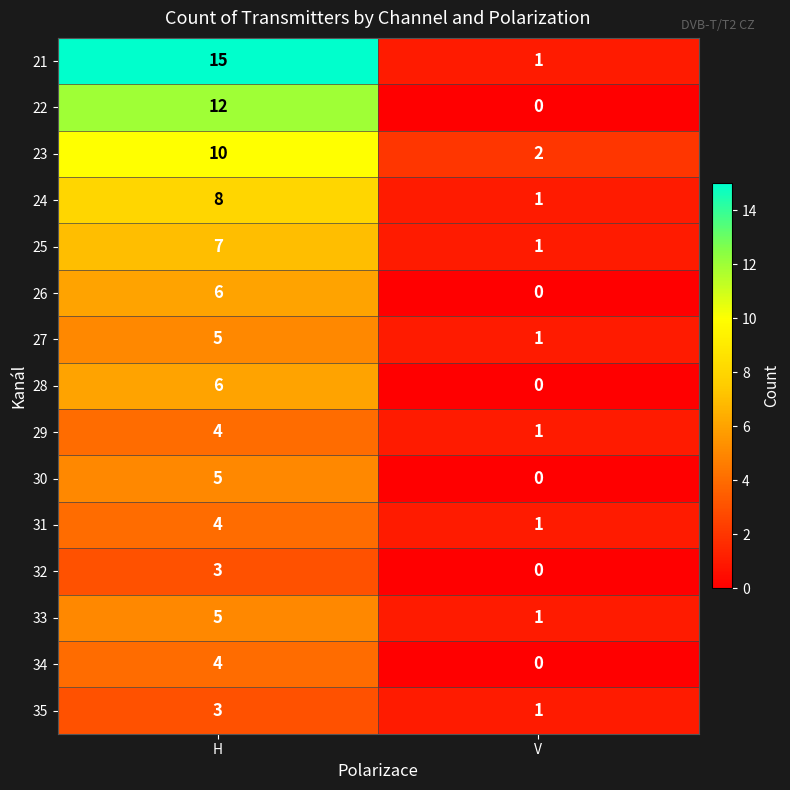

At which category does the chart reach its minimum across all series?

V